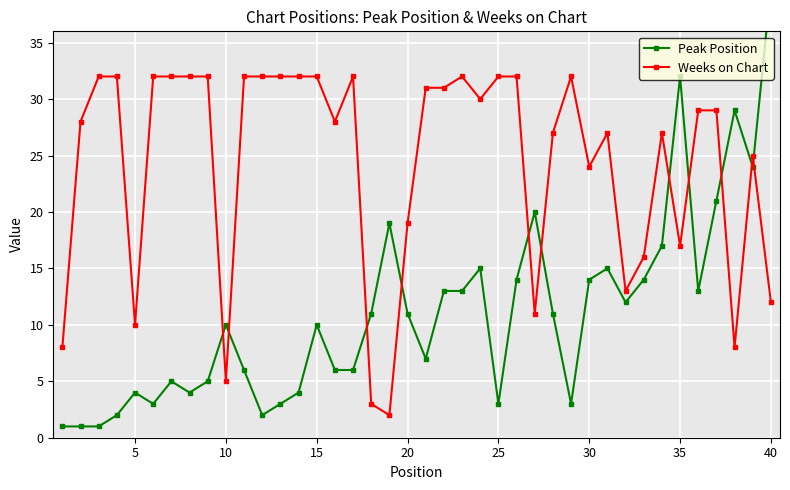

What is the greatest value displayed?

40